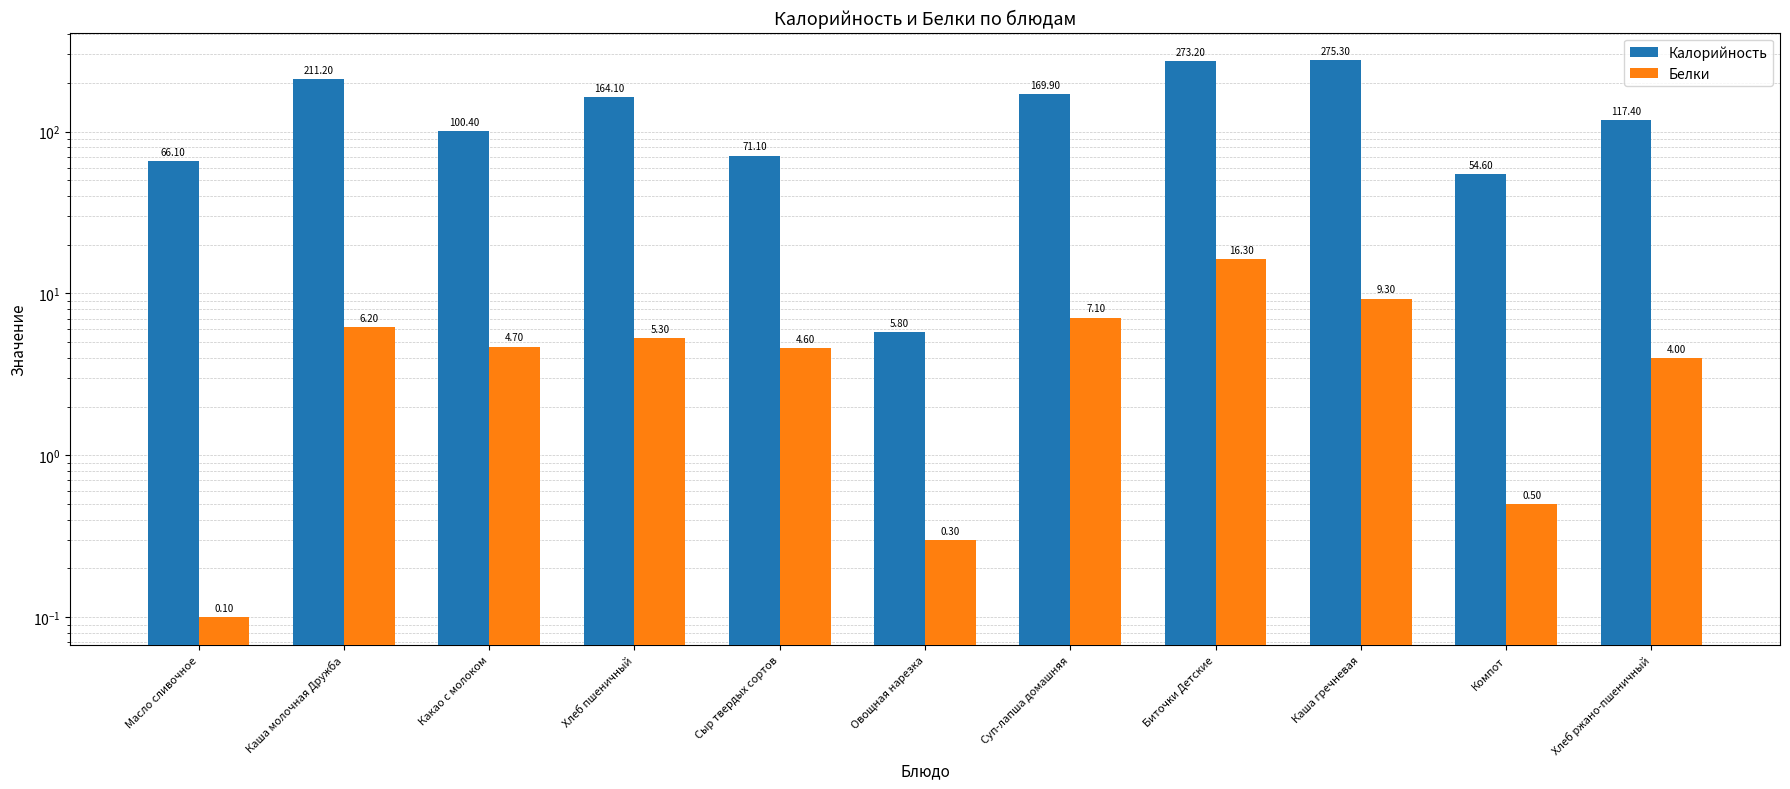

What is the sum of all Калорийность values?

1509.1